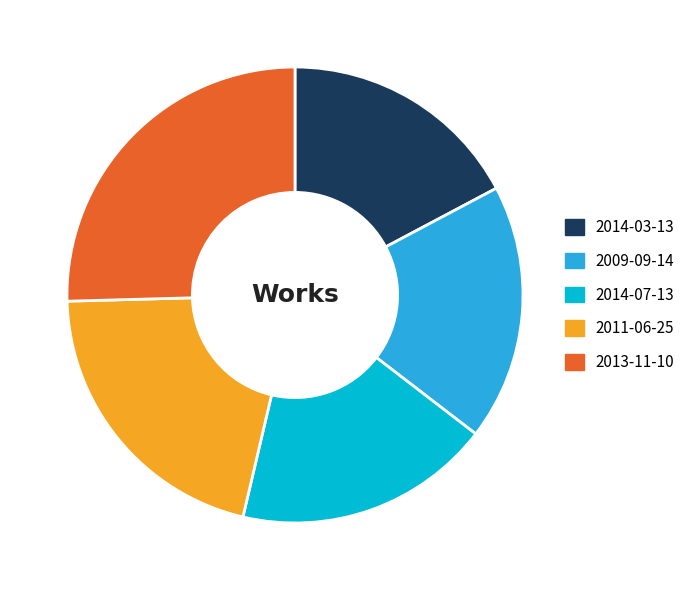

Which slice is the smallest?

2014-03-13